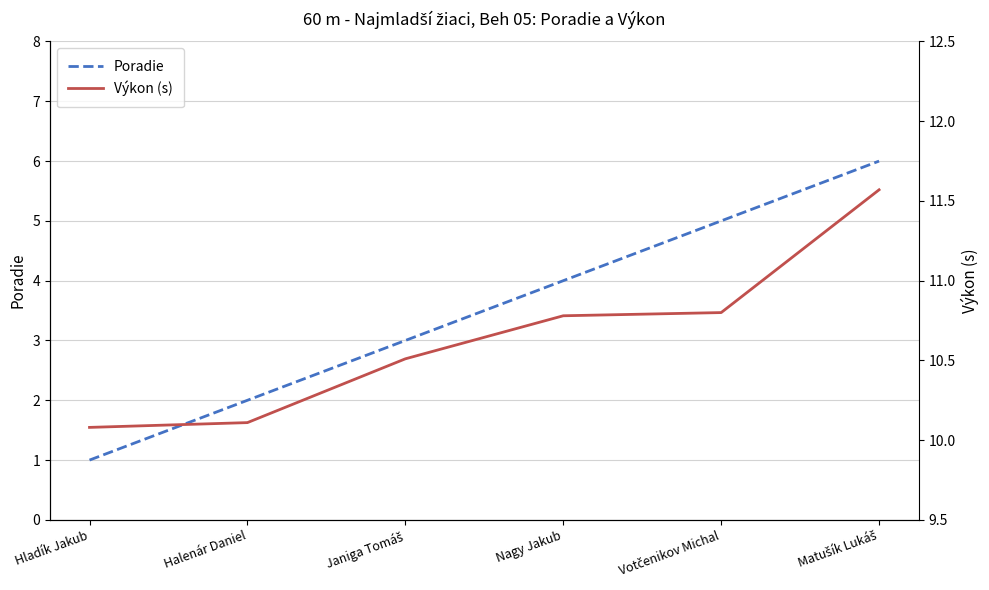

List the series in order of their overall mean, highest first.

Výkon (s), Poradie